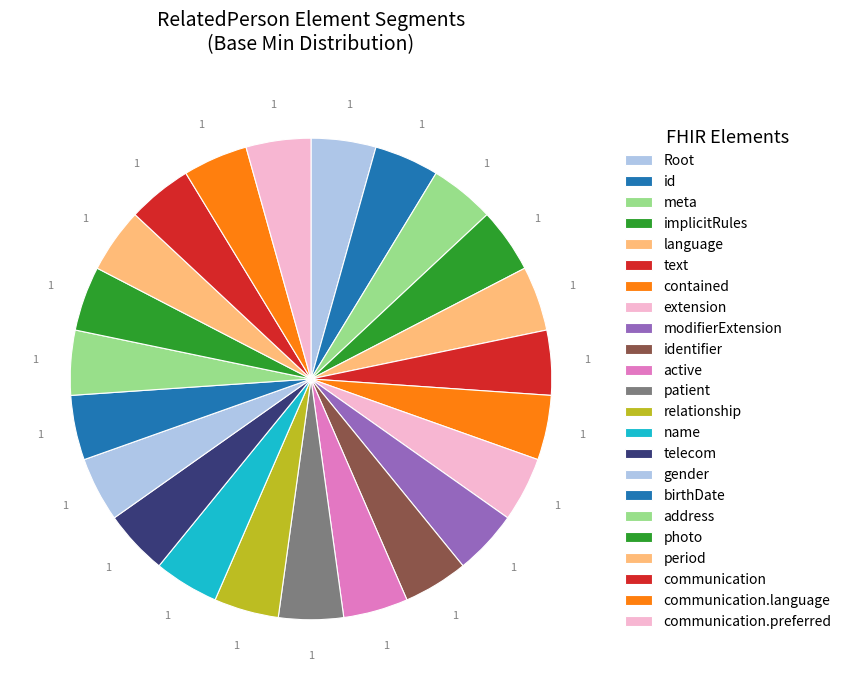

How many segments does this pie chart have?

23